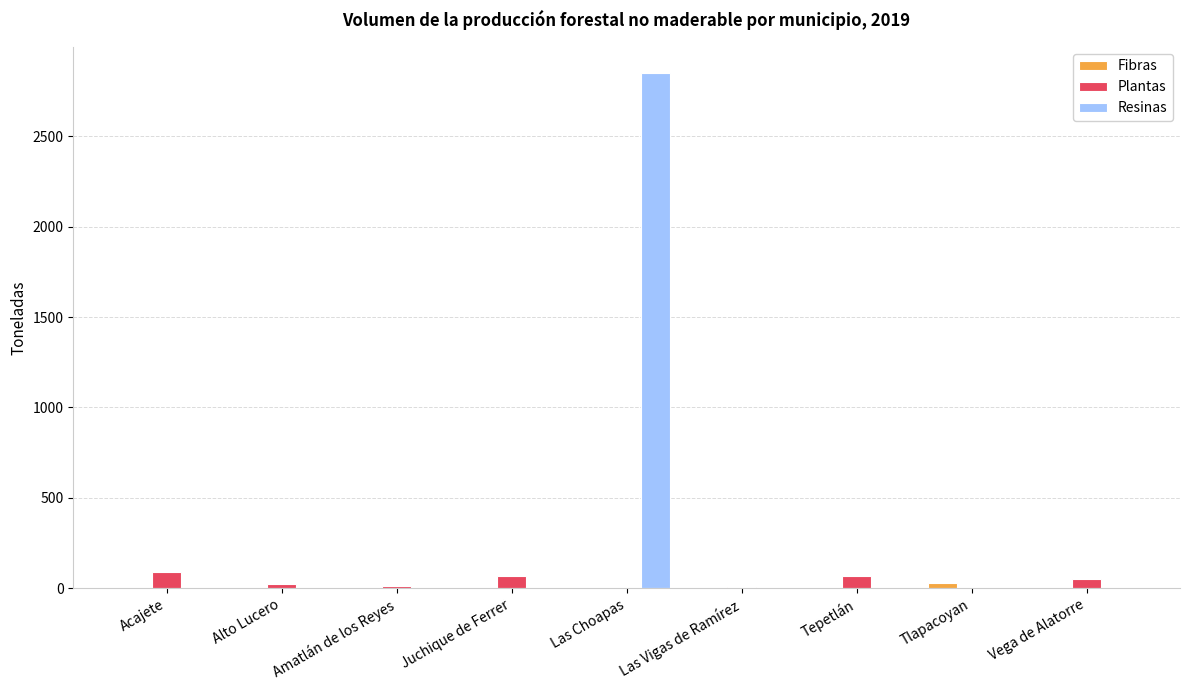

What value does the Plantas series have at Tepetlán?

64.6